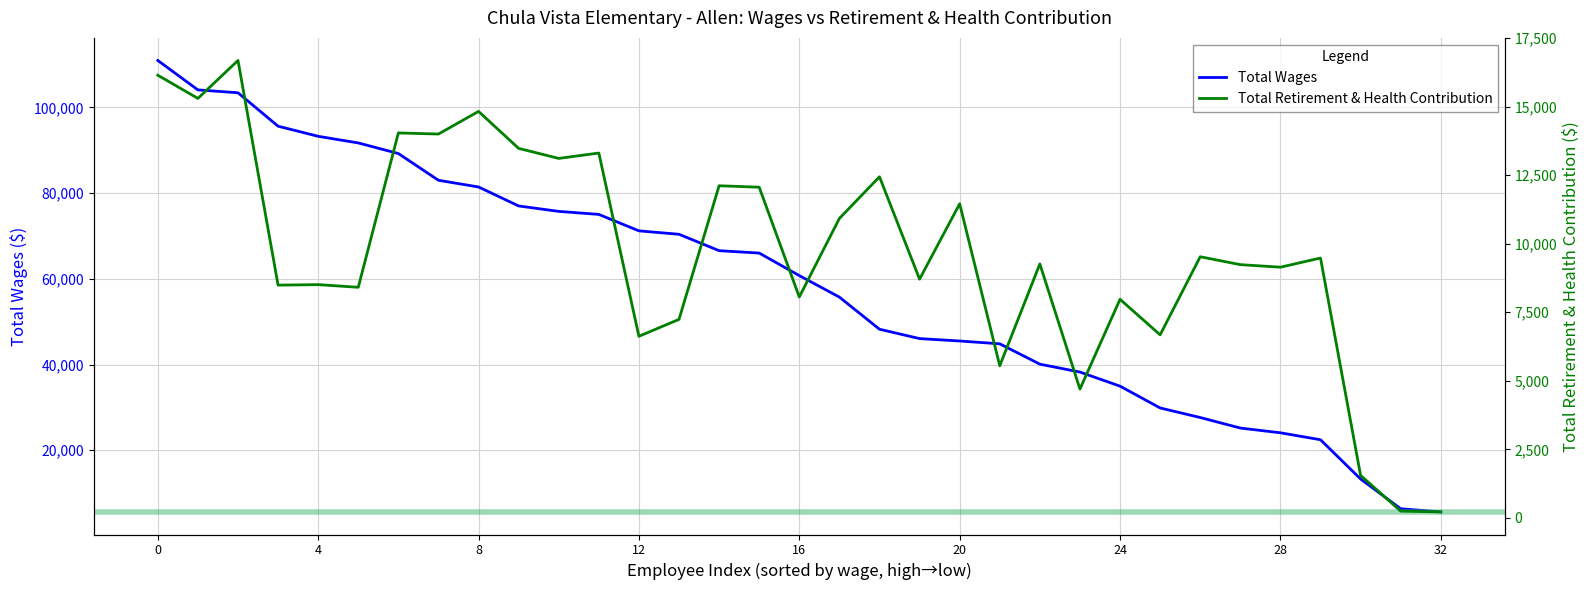

What is the lowest value of the Total Wages series?

5615